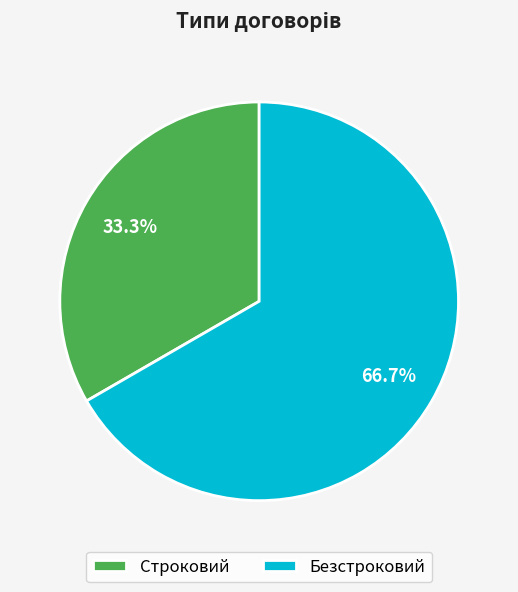

Rank the categories by value from highest to lowest.

Безстроковий, Строковий